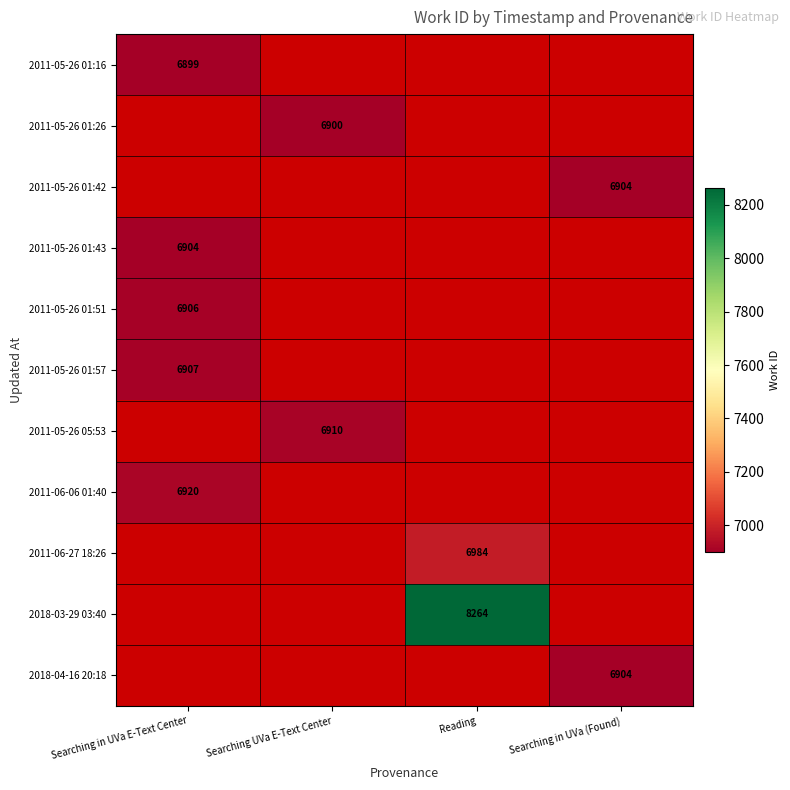

The 2011-05-26 01:57 series shows 6907 at Searching in UVa E-Text Center. True or false?

True